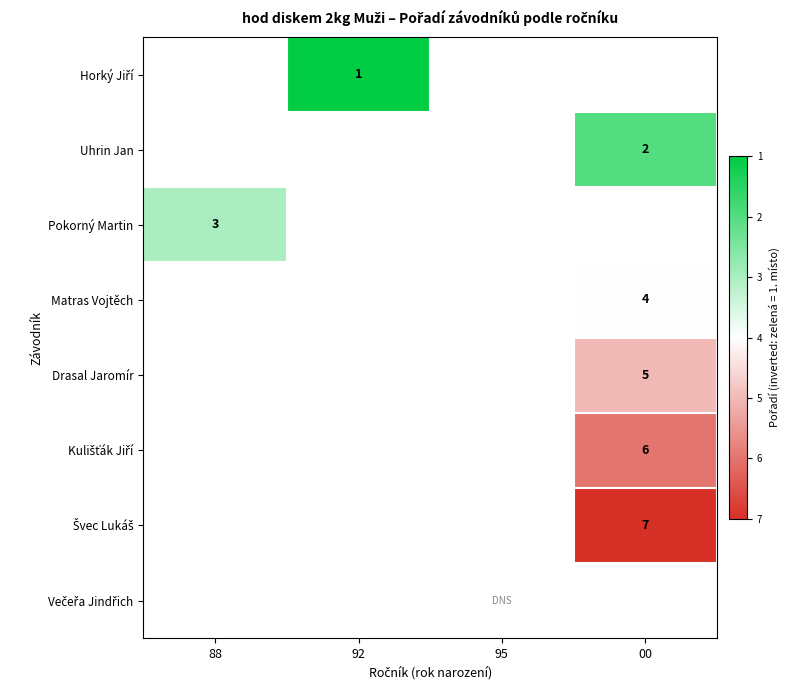

What is the minimum value shown in the chart?

1.0